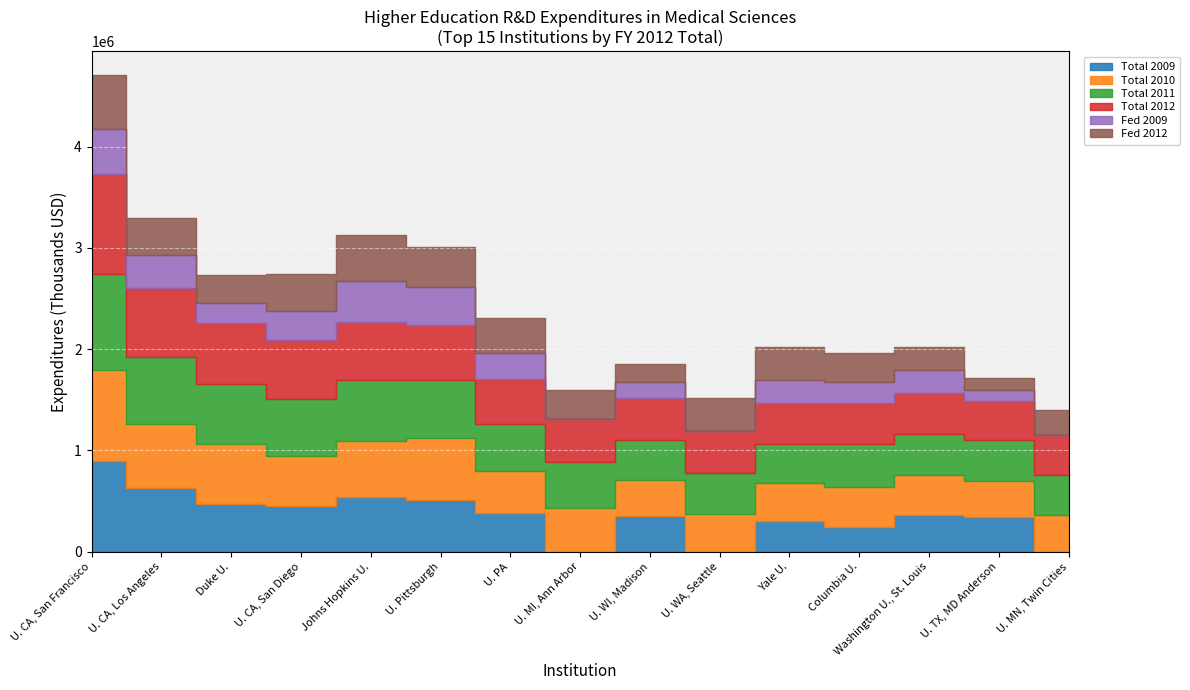

Which series has the largest range (max minus min)?

Total 2009